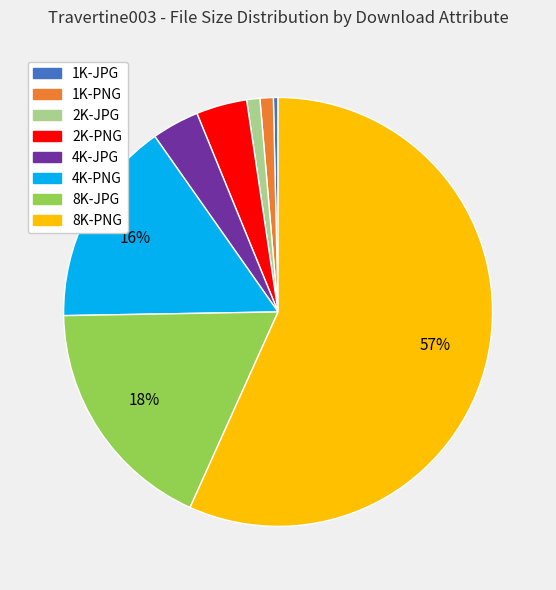

To the nearest percent, what percentage of the pie is 2K-PNG?

4%